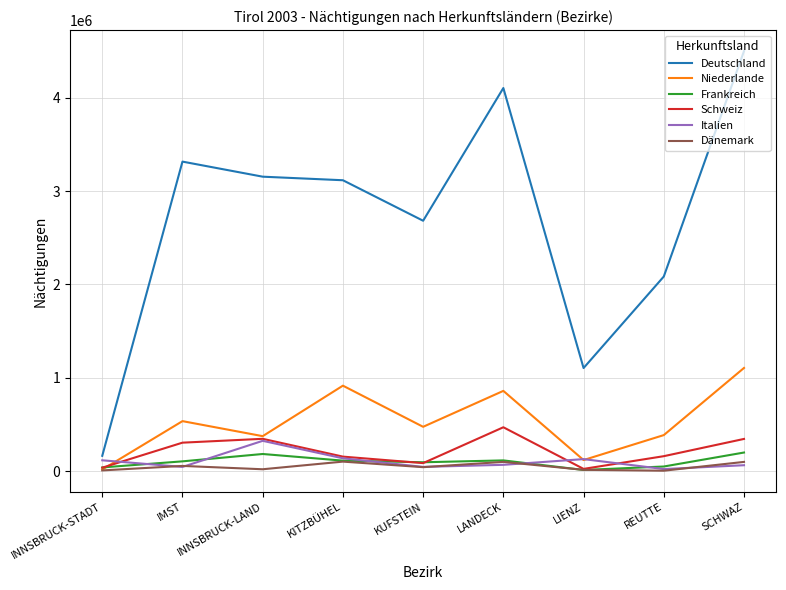

The value of Schweiz at IMST is 304099. True or false?

True